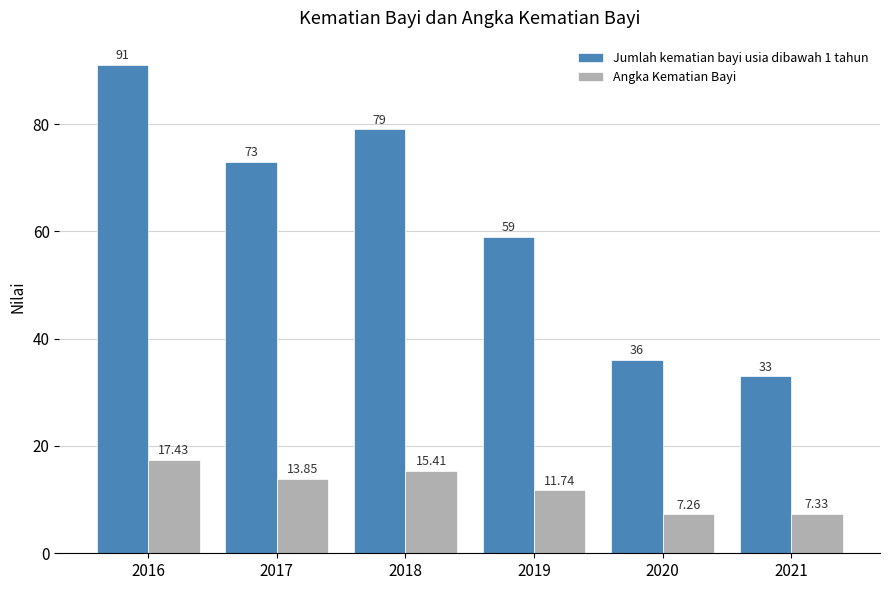

What is the spread (max minus min) of values at 2018?

63.6